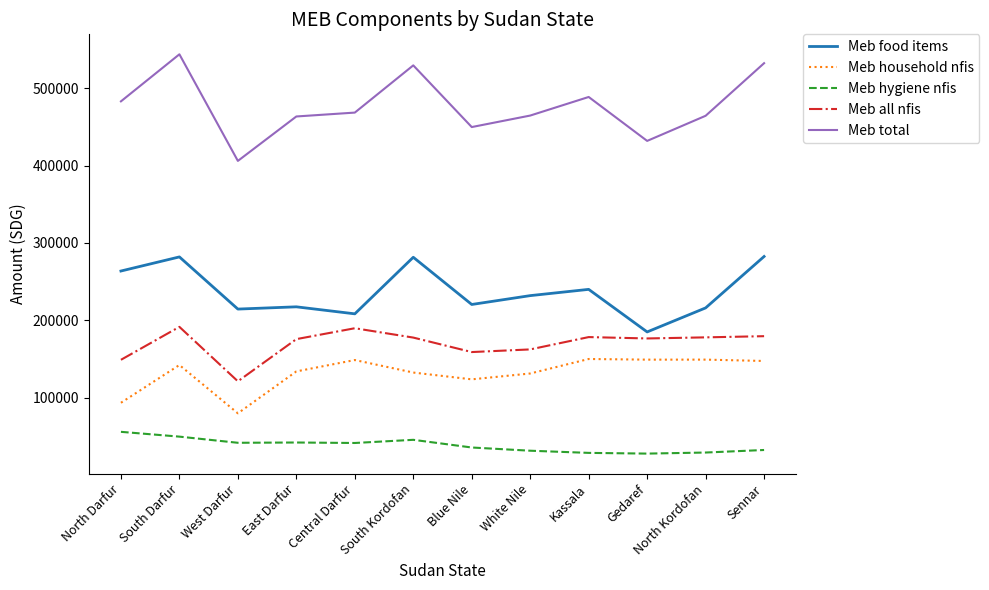

What is the lowest value of the Meb total series?

406149.8